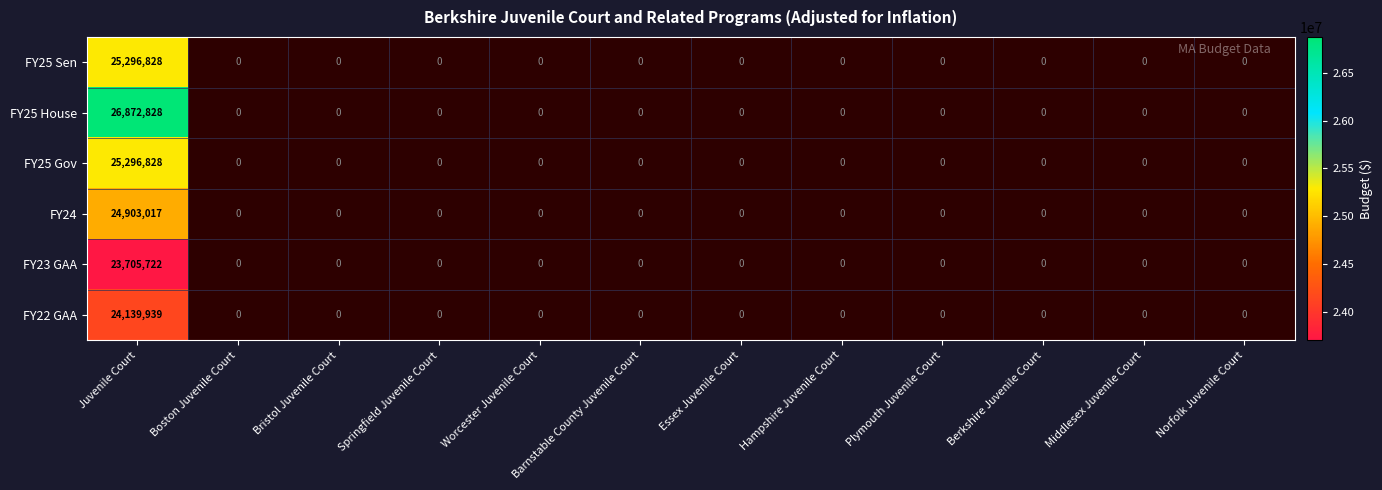

Which series changed the most between Juvenile Court and Barnstable County Juvenile Court?

FY25 House